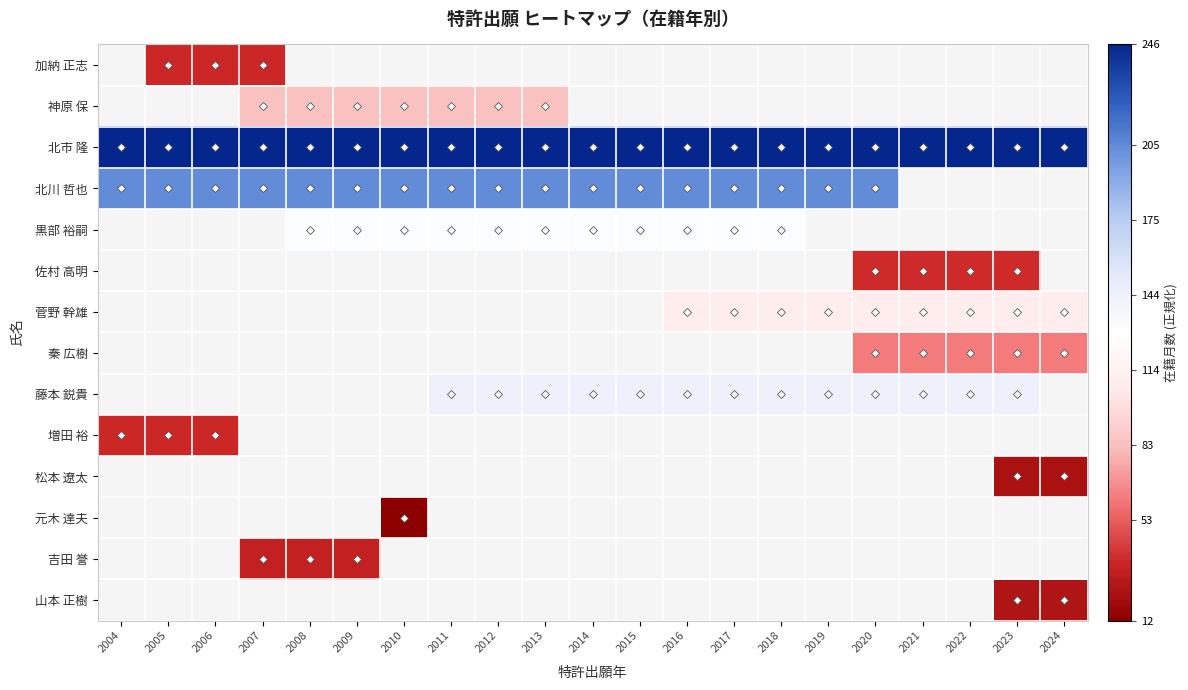

True or false: 佐村 高明 has a value of -1.3 at 2021.

False